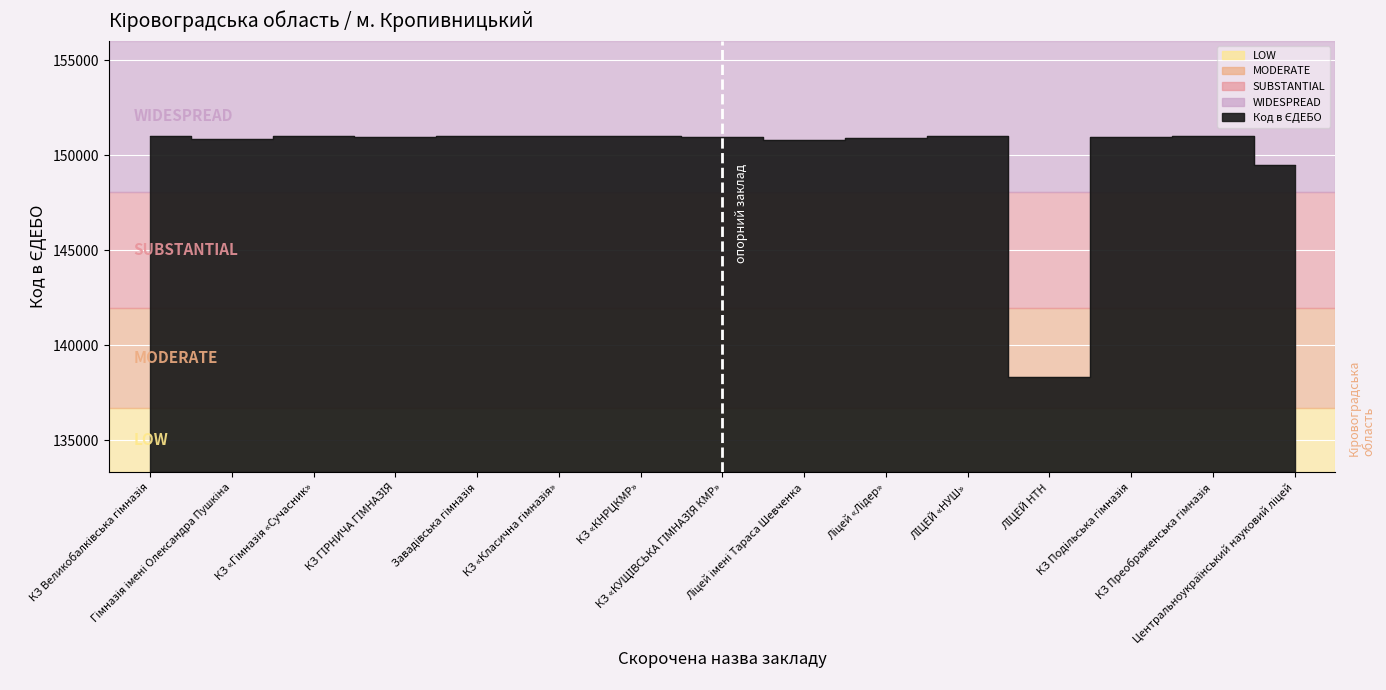

Approximately how many times larger is the value at КЗ «Гімназія «Сучасник» compared to КЗ Великобалківська гімназія?

1.0